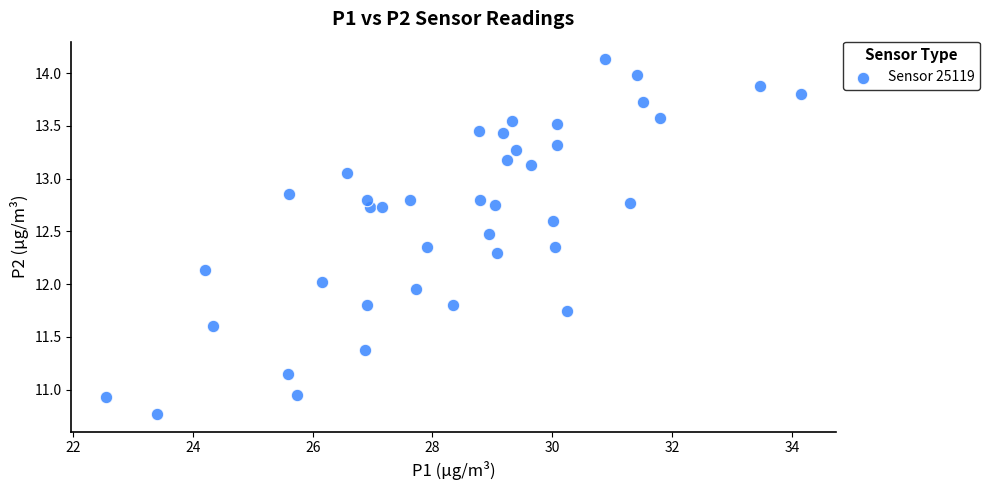

What is the range of Y values (max minus min)?

3.4